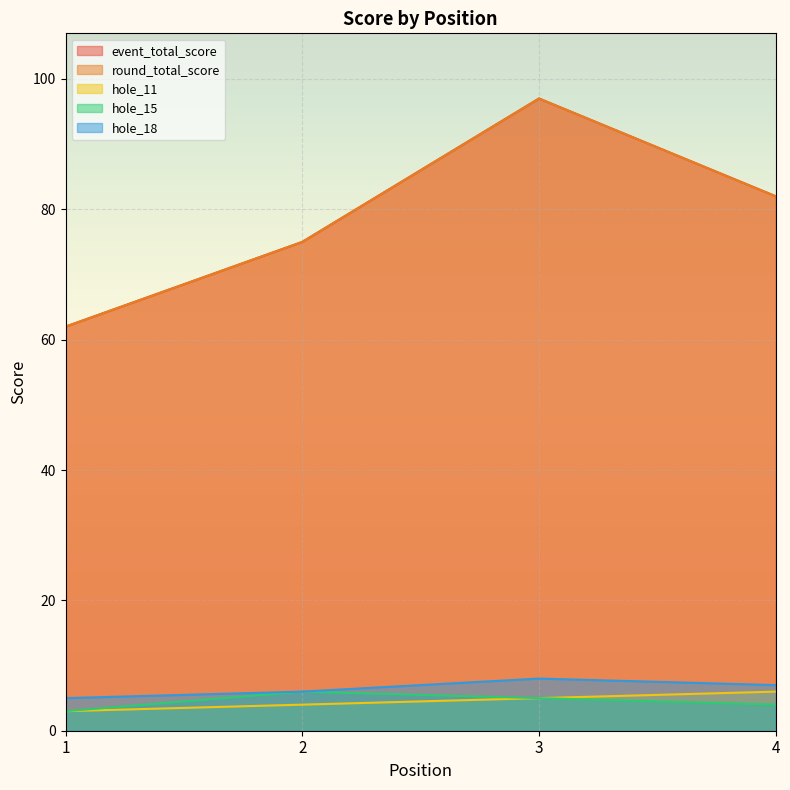

Between 2 and 4, which series saw the biggest shift?

event_total_score